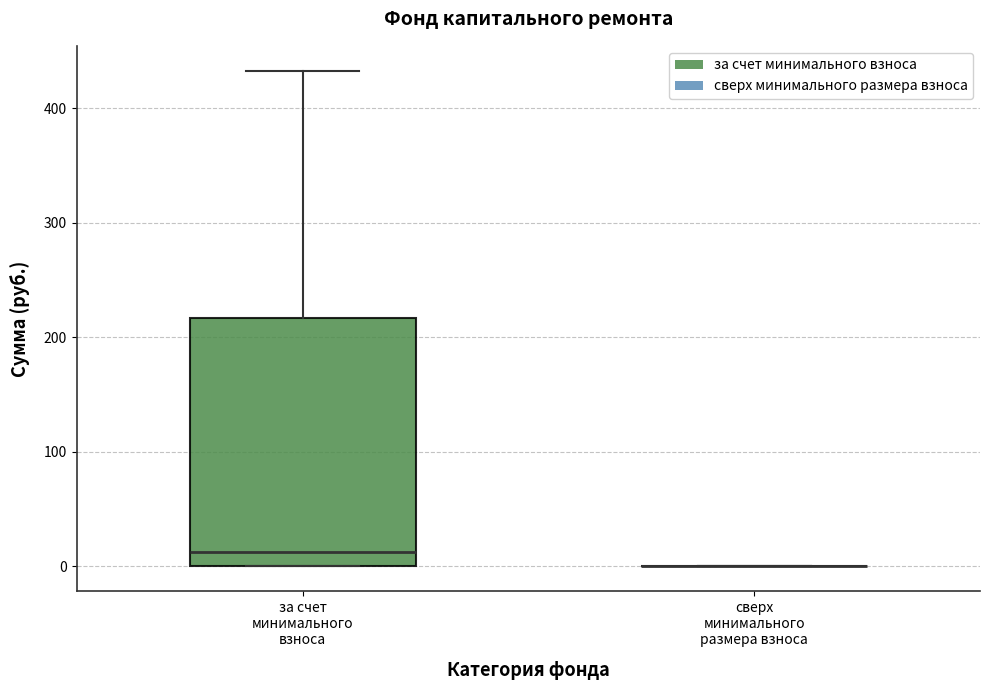

Which box is the tallest, from its lower edge to its upper edge?

за счет минимального взноса